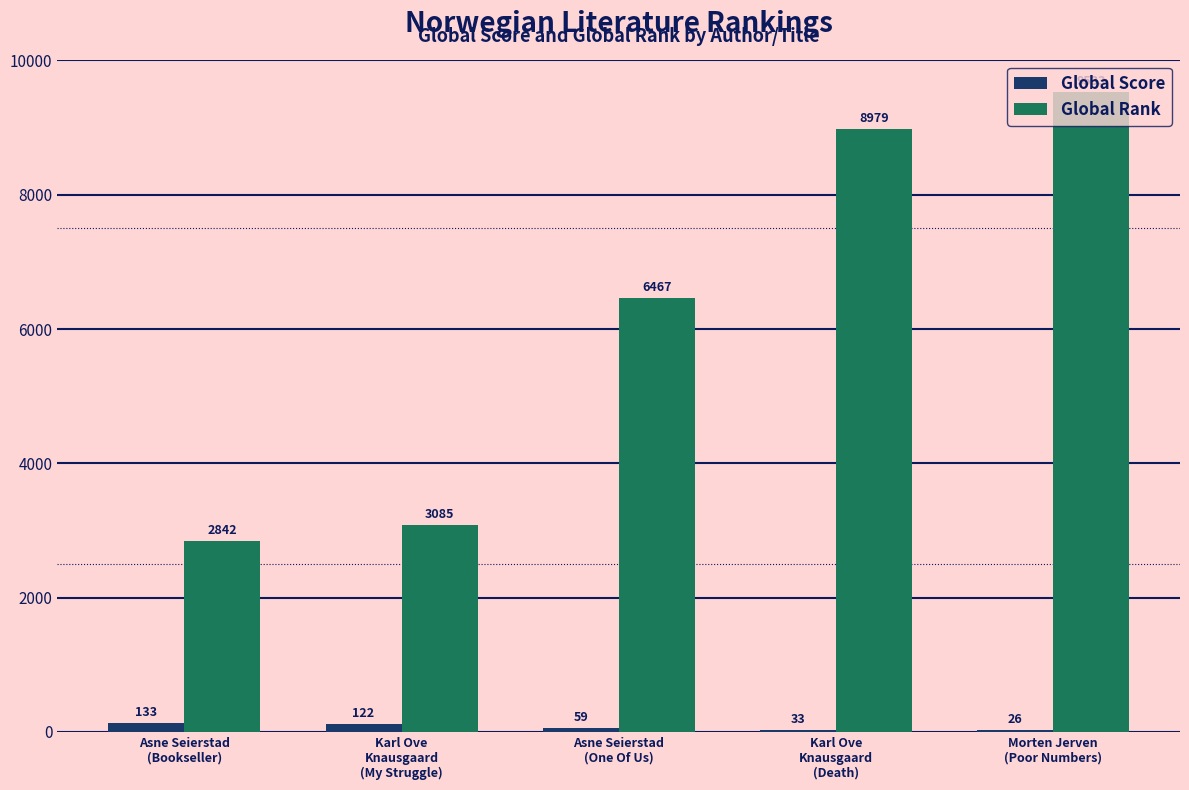

At which category is the sum across all series the highest?

Morten Jerven
(Poor Numbers)